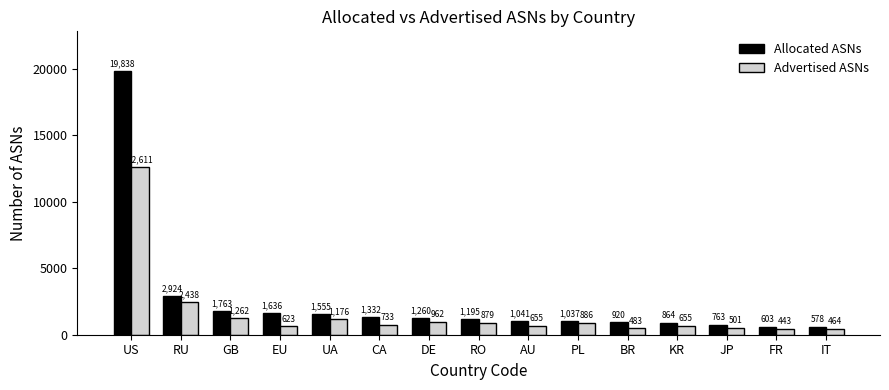

What is the average value of the Allocated ASNs series?

2487